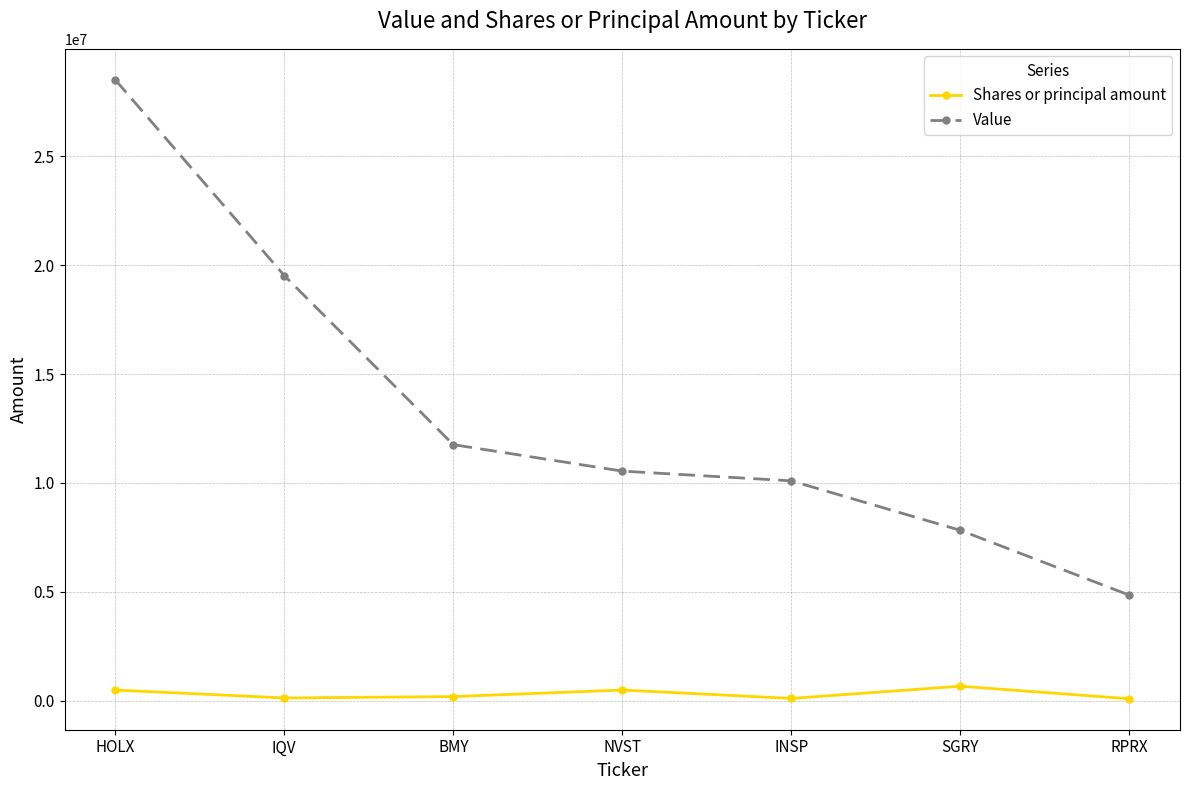

Is it true that Shares or principal amount equals 500000 at NVST?

True